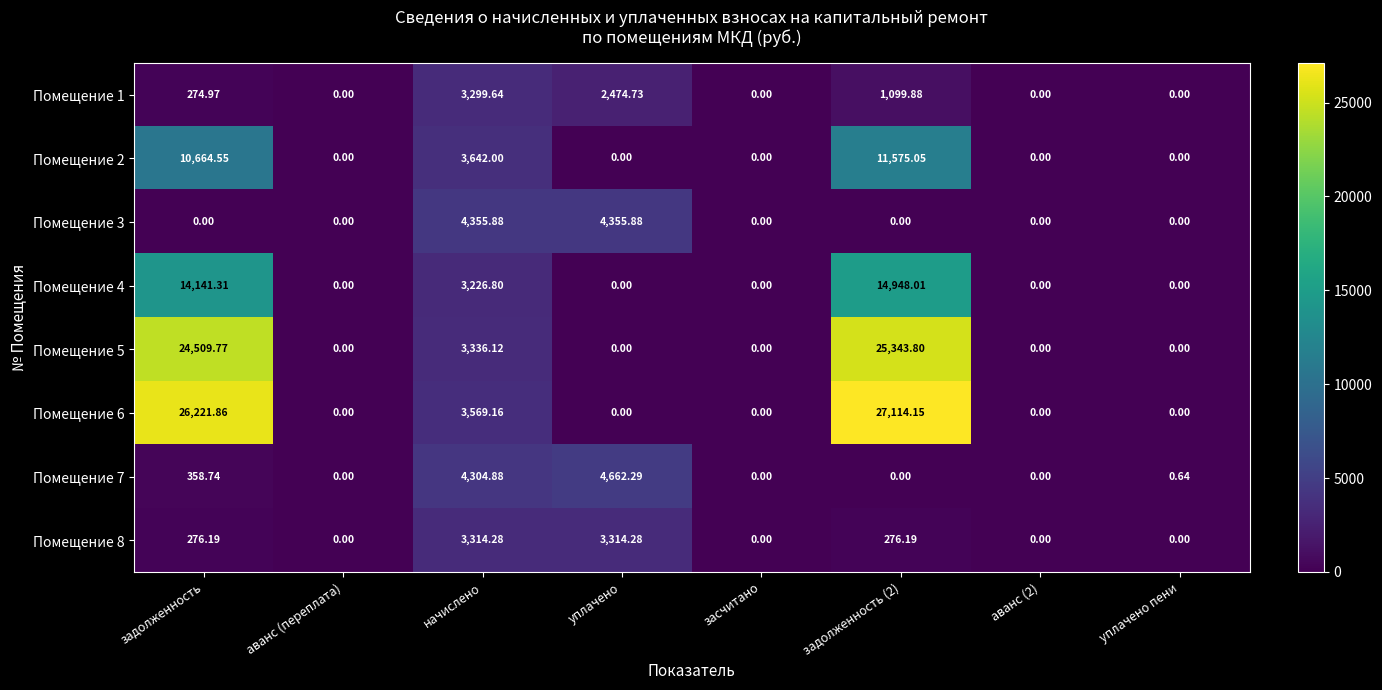

Where does the Помещение 8 series first go above 276?

задолженность